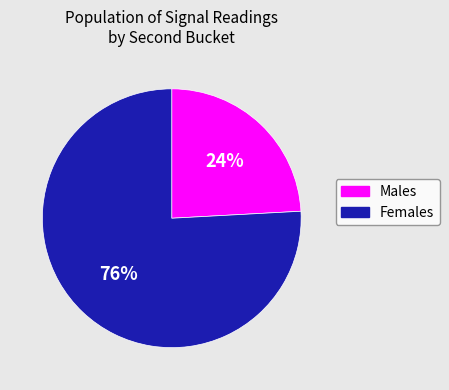

Is there a majority slice in this chart?

Yes